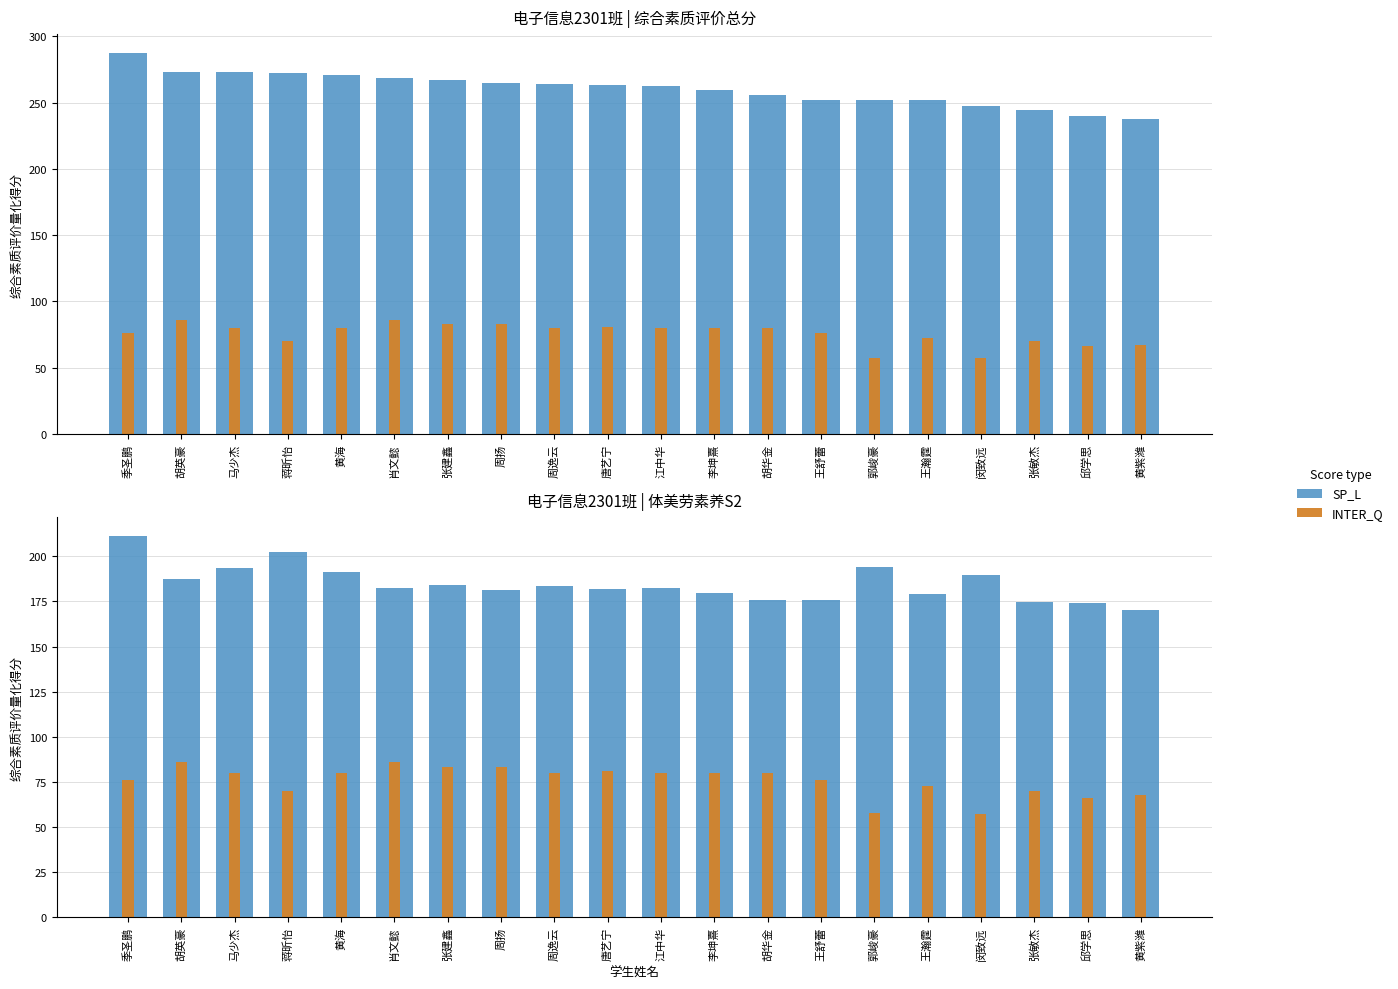

What is the minimum value shown in the chart?

57.5